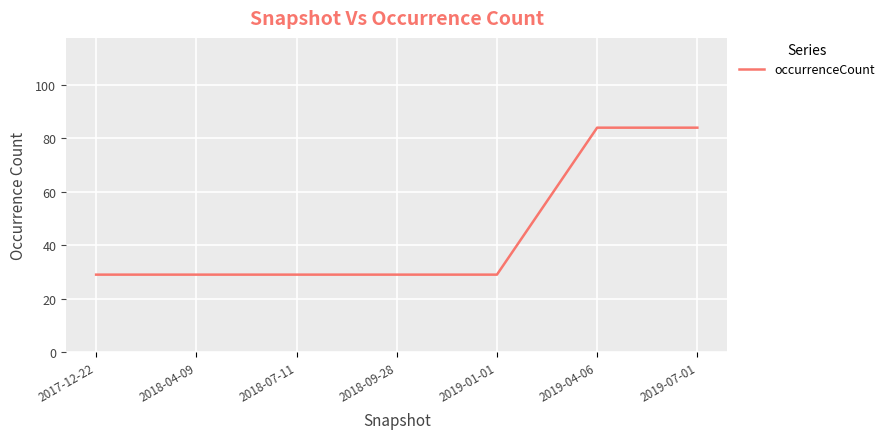

What is the difference between the maximum and minimum values?

55